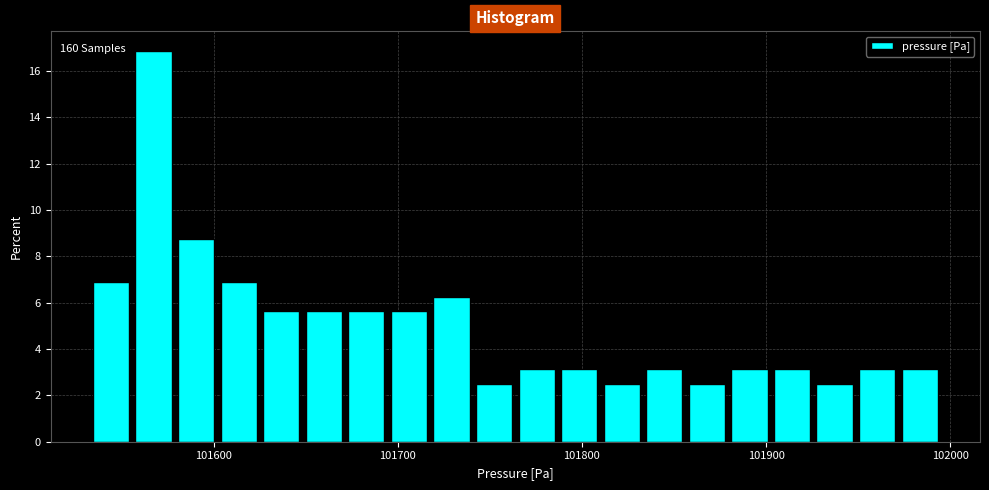

Around what value on the x-axis is the tallest bar? Give the approximate position of its centre, as read against the axis.

101570